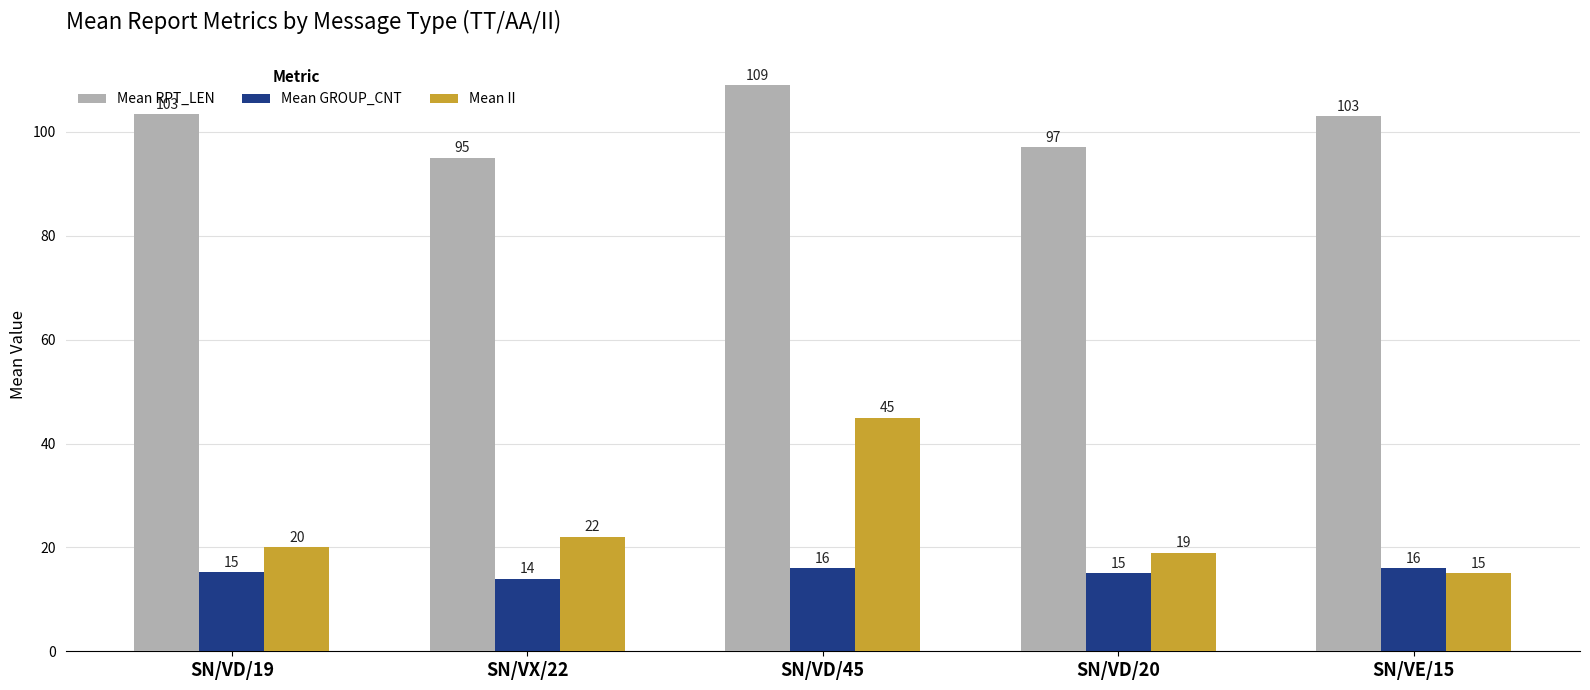

Count the number of data series in this chart.

3